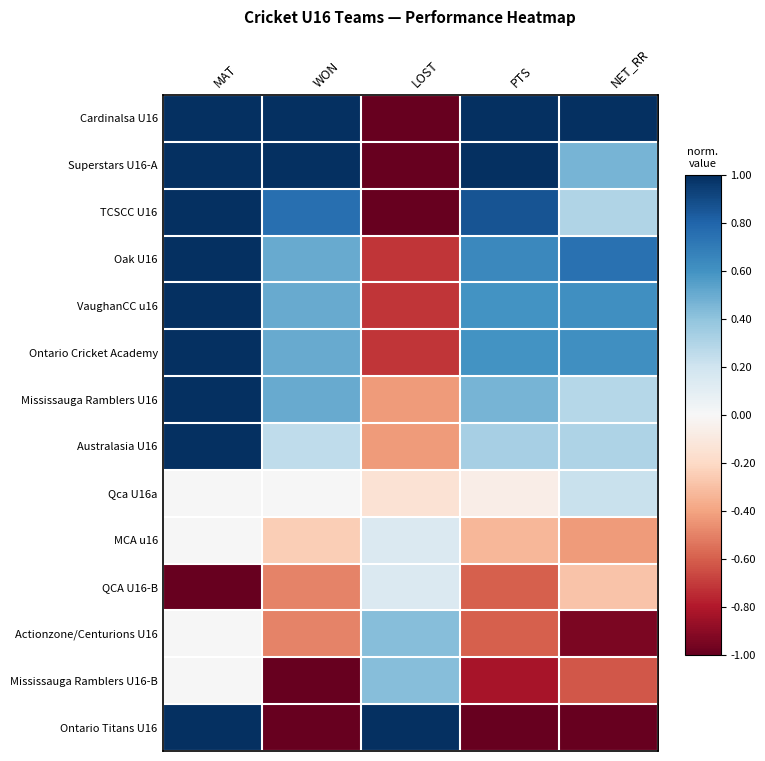

Reading left to right, what are all the values shown in this chart?

Cardinalsa U16: MAT=1.0	WON=1.0	LOST=-1.0	PTS=1.0	NET_RR=1.0
Superstars U16-A: MAT=1.0	WON=1.0	LOST=-1.0	PTS=1.0	NET_RR=0.5
TCSCC U16: MAT=1.0	WON=0.8	LOST=-1.0	PTS=0.9	NET_RR=0.3
Oak U16: MAT=1.0	WON=0.5	LOST=-0.7	PTS=0.6	NET_RR=0.7
VaughanCC u16: MAT=1.0	WON=0.5	LOST=-0.7	PTS=0.6	NET_RR=0.6
Ontario Cricket Academy: MAT=1.0	WON=0.5	LOST=-0.7	PTS=0.6	NET_RR=0.6
Mississauga Ramblers U16: MAT=1.0	WON=0.5	LOST=-0.4	PTS=0.5	NET_RR=0.3
Australasia U16: MAT=1.0	WON=0.2	LOST=-0.4	PTS=0.3	NET_RR=0.3
Qca U16a: MAT=0.0	WON=0.0	LOST=-0.1	PTS=-0.1	NET_RR=0.2
MCA u16: MAT=0.0	WON=-0.2	LOST=0.1	PTS=-0.3	NET_RR=-0.4
QCA U16-B: MAT=-1.0	WON=-0.5	LOST=0.1	PTS=-0.6	NET_RR=-0.3
Actionzone/Centurions U16: MAT=0.0	WON=-0.5	LOST=0.4	PTS=-0.6	NET_RR=-0.9
Mississauga Ramblers U16-B: MAT=0.0	WON=-1.0	LOST=0.4	PTS=-0.8	NET_RR=-0.6
Ontario Titans U16: MAT=1.0	WON=-1.0	LOST=1.0	PTS=-1.0	NET_RR=-1.0